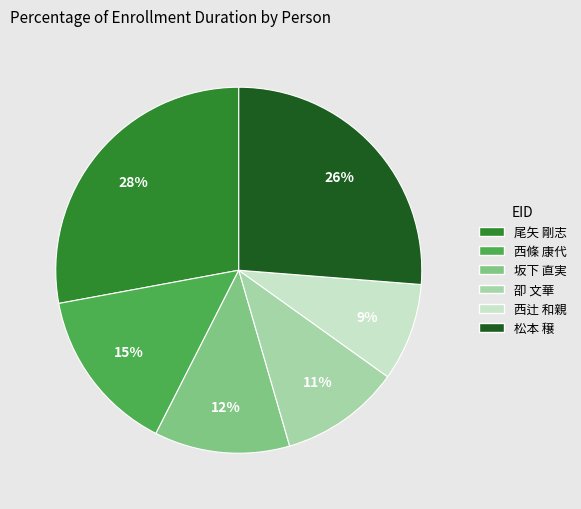

Is there a majority slice in this chart?

No